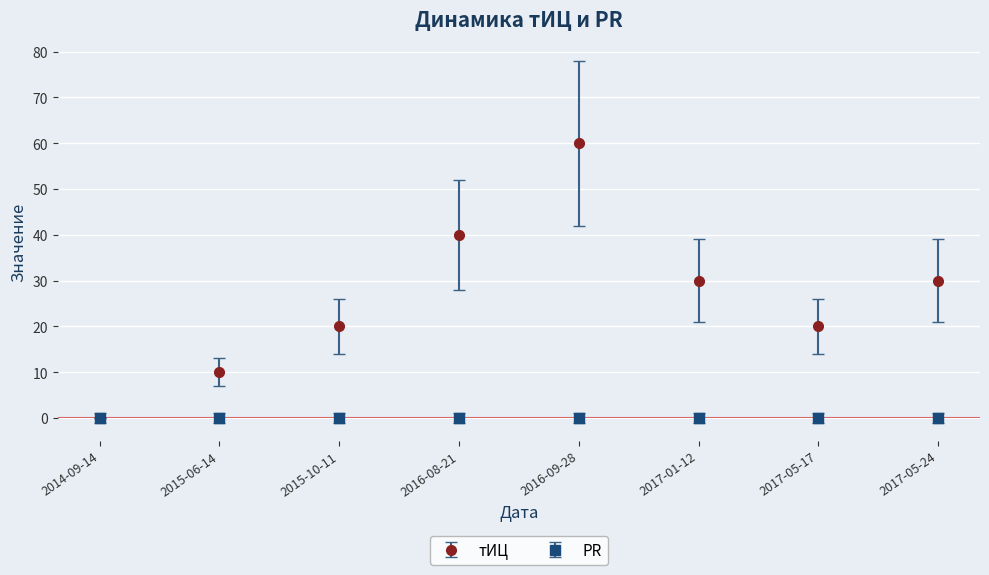

How many data points does each series have?

8